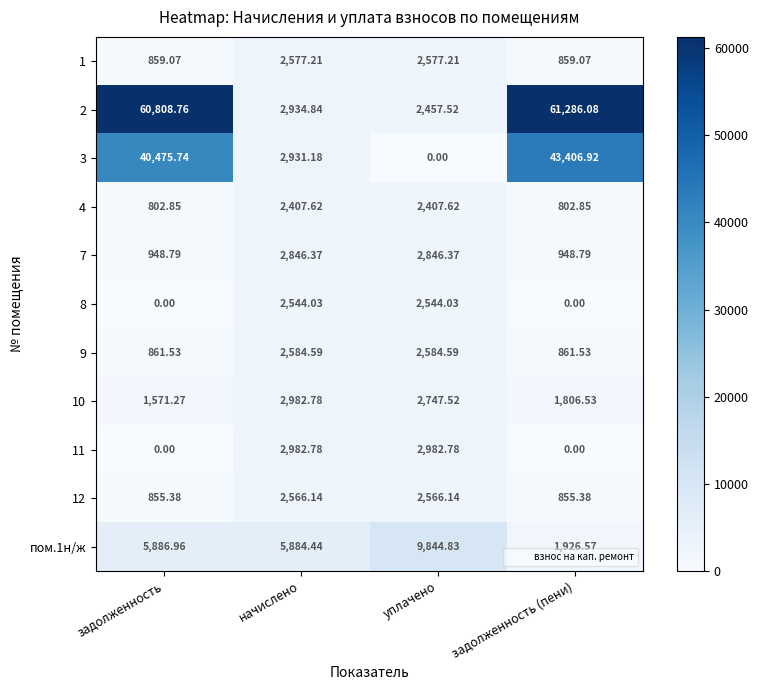

Which category has the lowest value in the 3 series?

уплачено